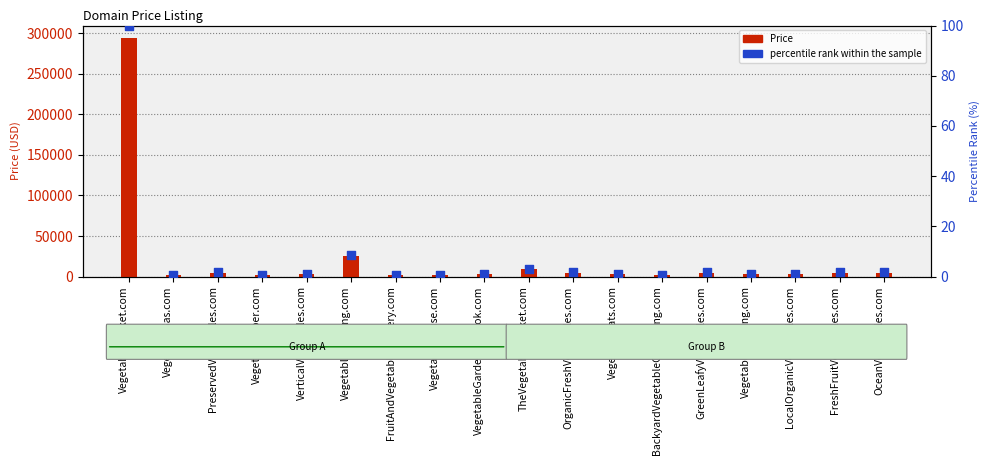

Which series reaches the maximum Y coordinate?

Price